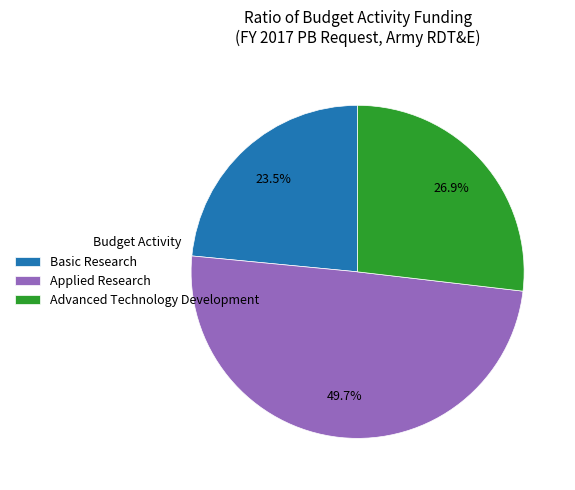

How many segments does this pie chart have?

3